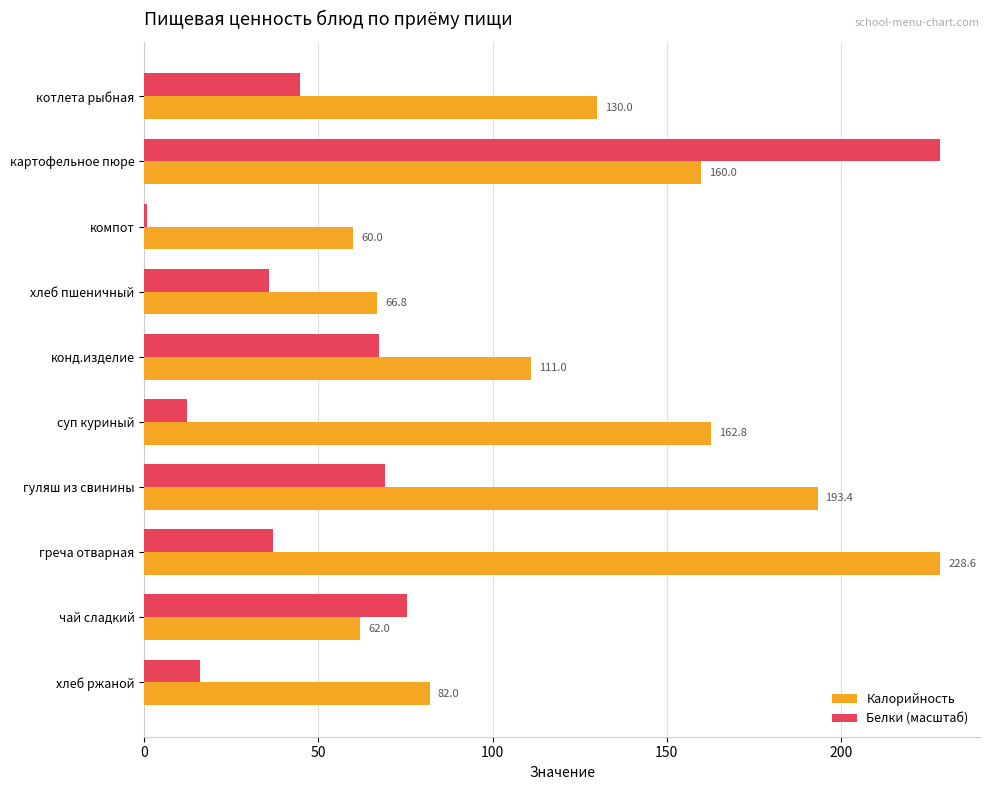

List the labels in order of Калорийность value, smallest first.

компот, чай сладкий, хлеб пшеничный, хлеб ржаной, конд.изделие, котлета рыбная, картофельное пюре, суп куриный, гуляш из свинины, греча отварная